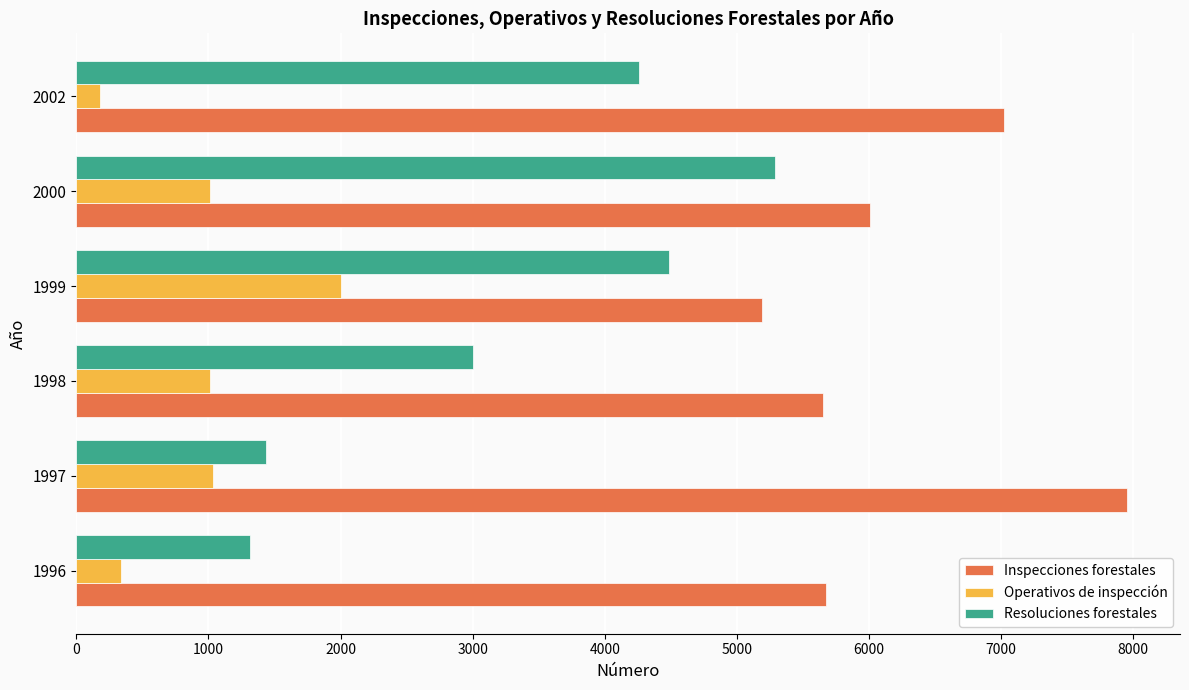

What is the difference between the maximum and minimum values in the Resoluciones forestales series?

3970